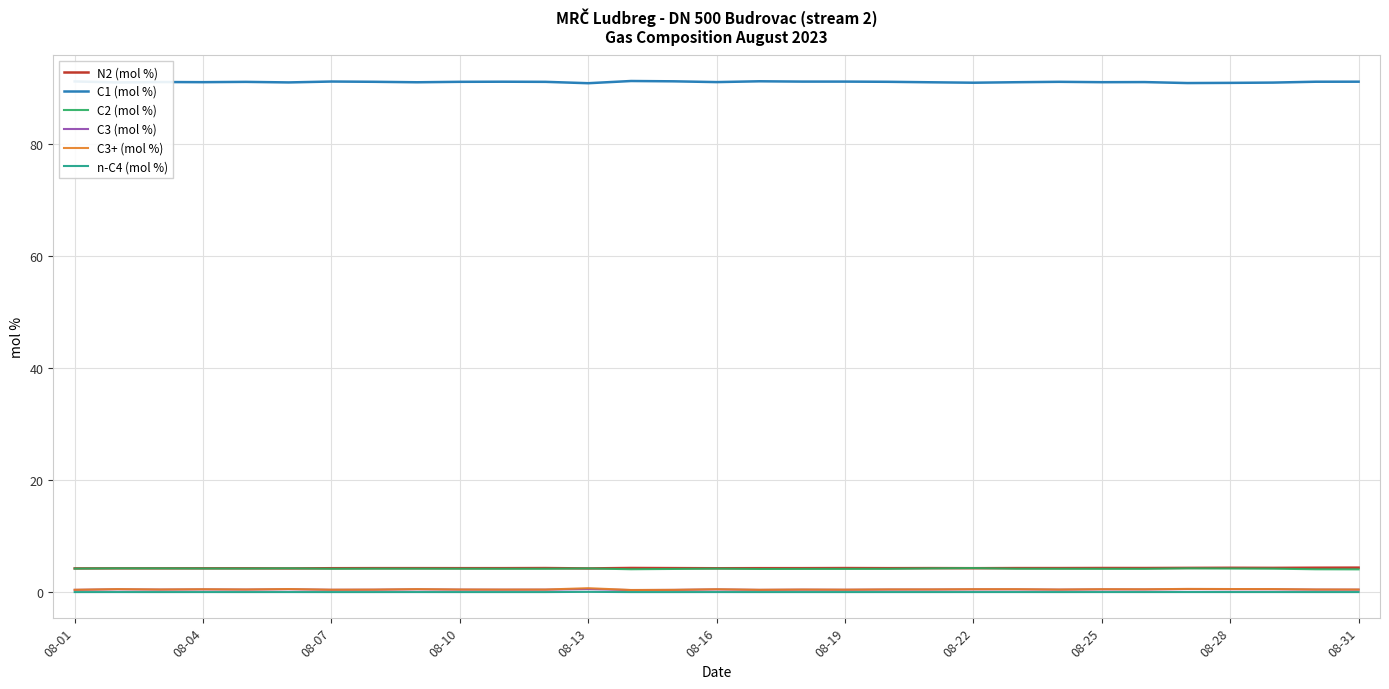

Which series has the largest total across all categories?

C1 (mol %)